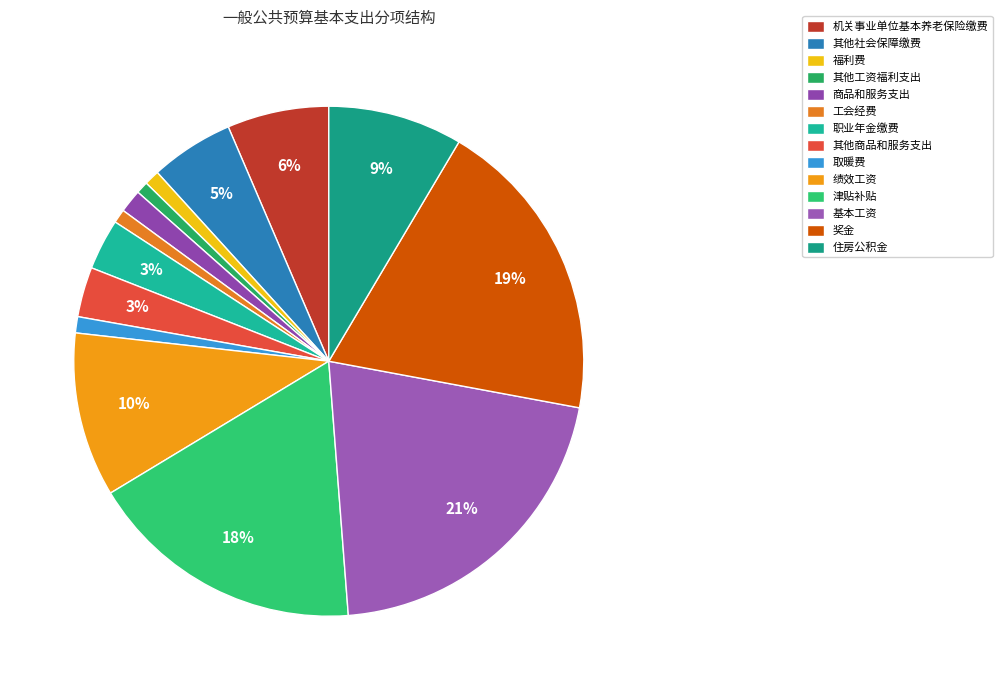

To the nearest percent, what portion does 其他社会保障缴费 represent?

5%